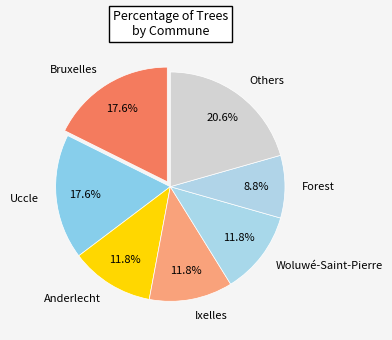

What portion of the pie excludes Ixelles?

88.2%